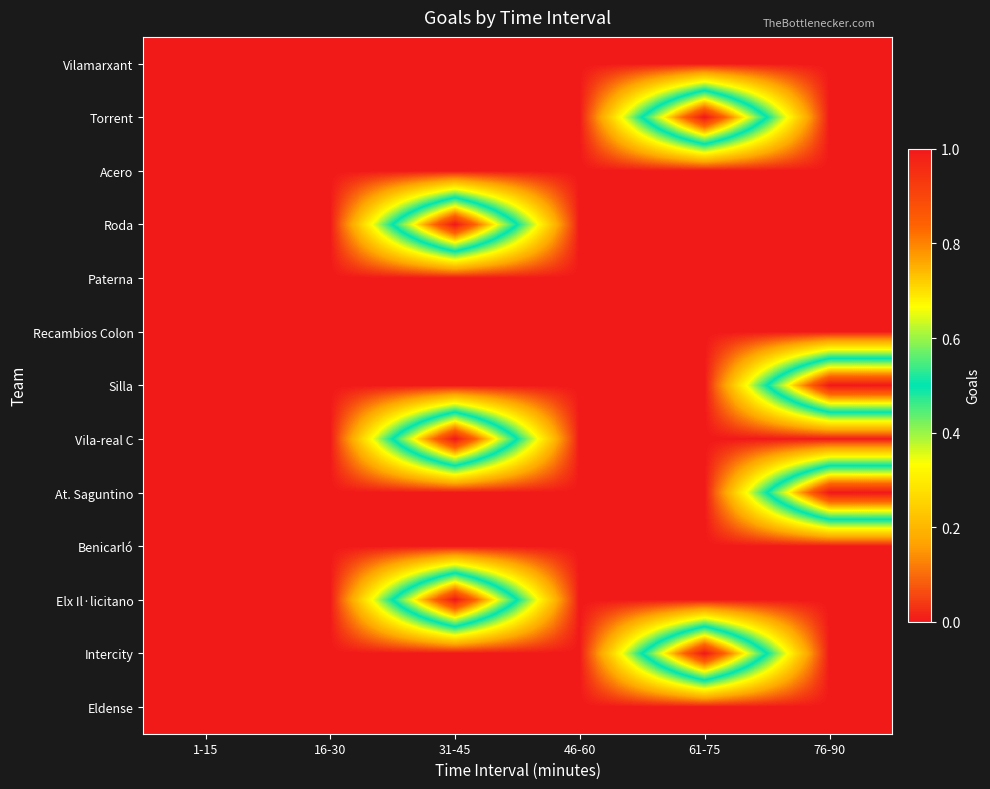

At how many categories does at least one series exceed 0?

3